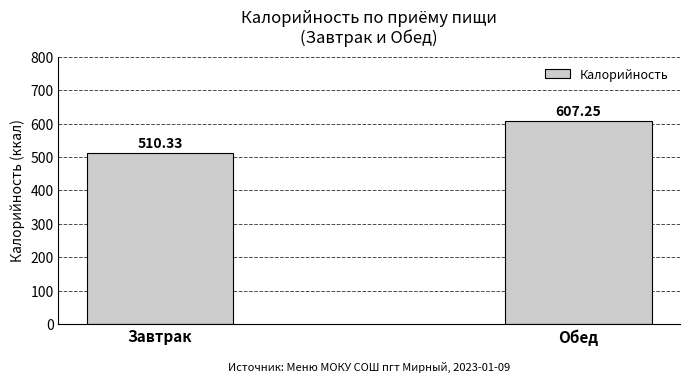

Rank the categories by value from lowest to highest.

Завтрак, Обед